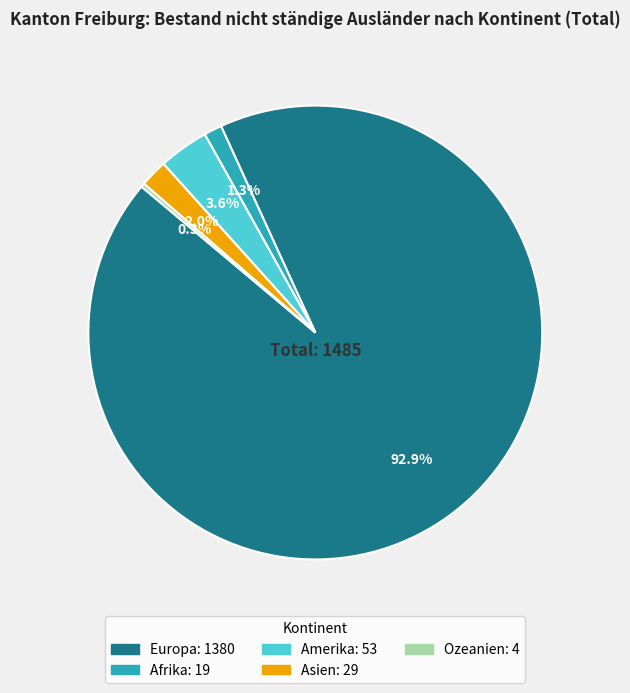

Combined, do Europa and Amerika account for over 50%?

Yes